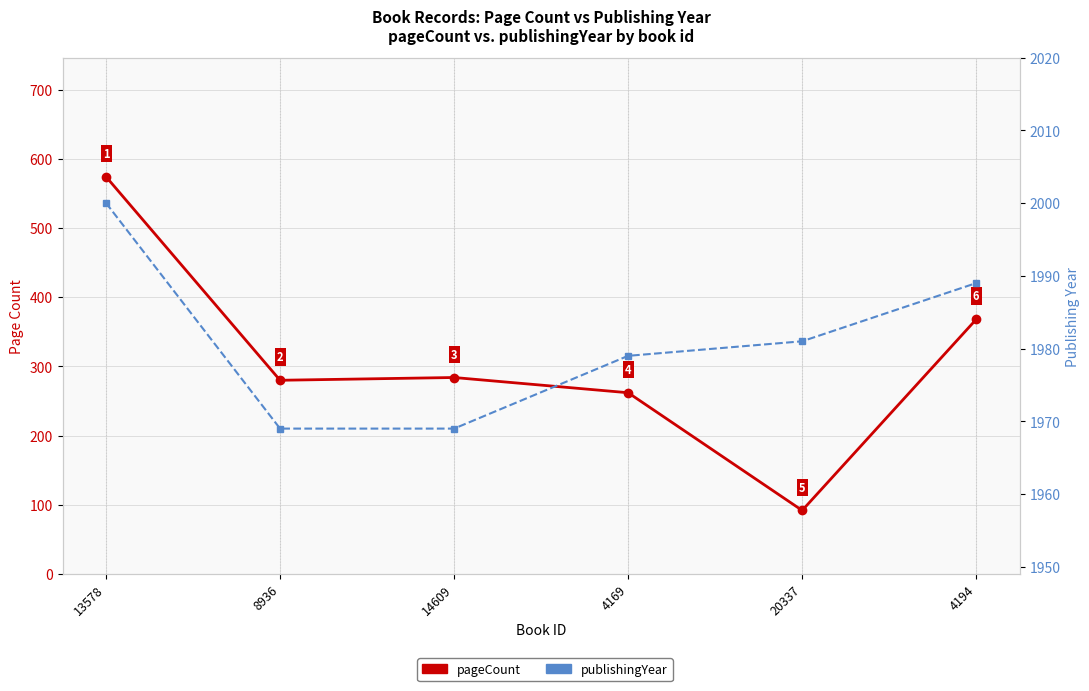

Rank the series by their average value, from highest to lowest.

publishingYear, pageCount